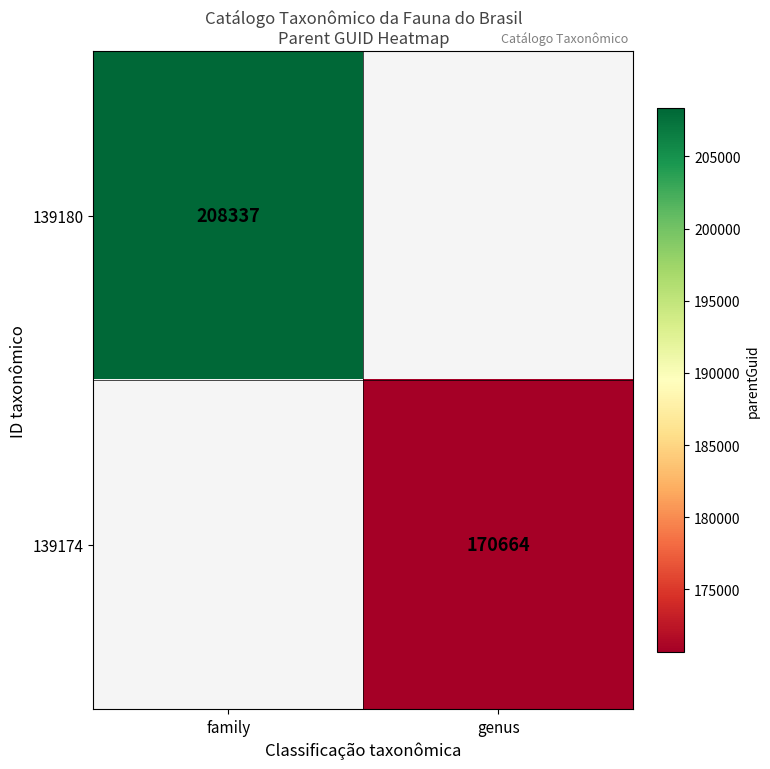

What is the smallest value displayed?

170664.0